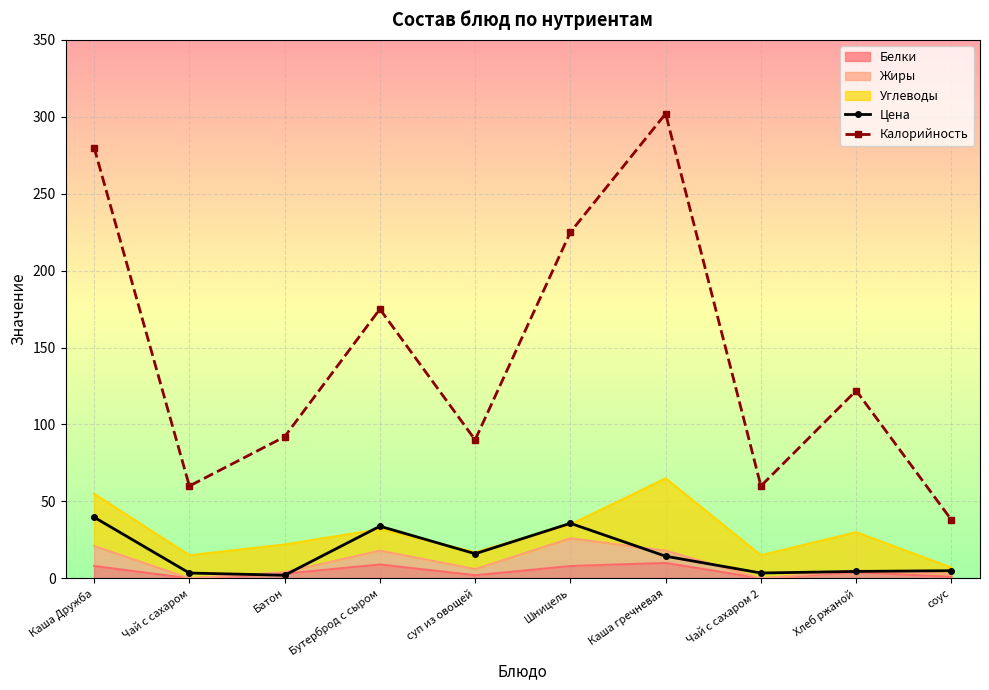

At which category does Калорийность reach its first local peak?

Бутерброд с сыром